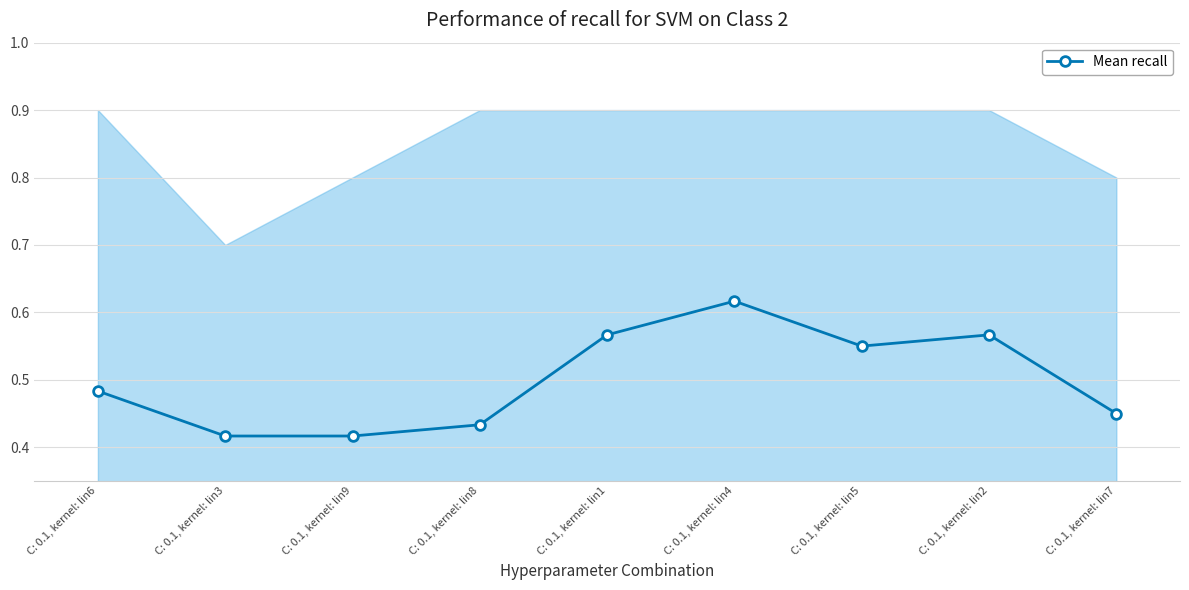

Count the number of data series in this chart.

1